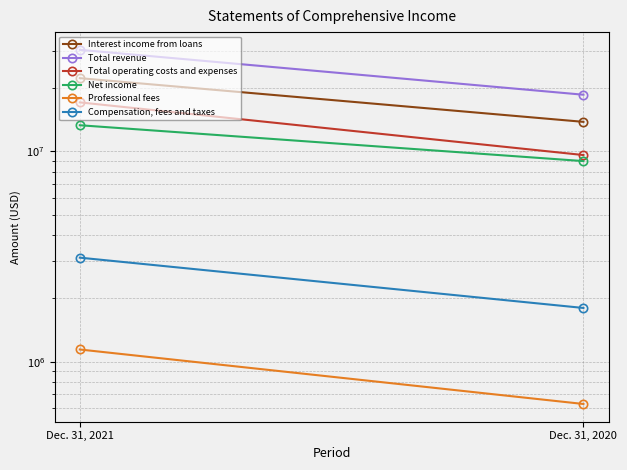

List the series in order of their peak value, highest first.

Total revenue, Interest income from loans, Total operating costs and expenses, Net income, Compensation, fees and taxes, Professional fees